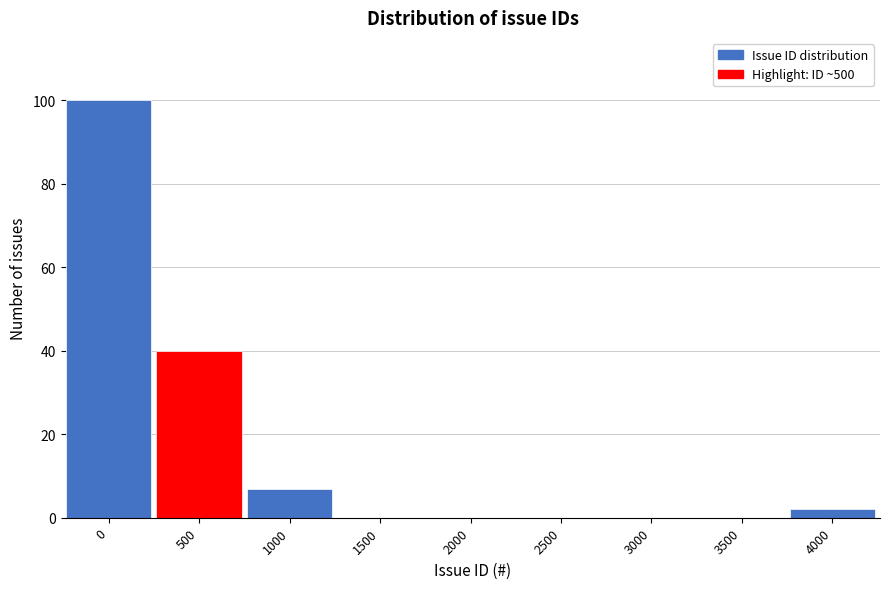

Reading left to right, what are all the values shown in this chart?

0=100	500=40	1000=7	1500=0	2000=0	2500=0	3000=0	3500=0	4000=2